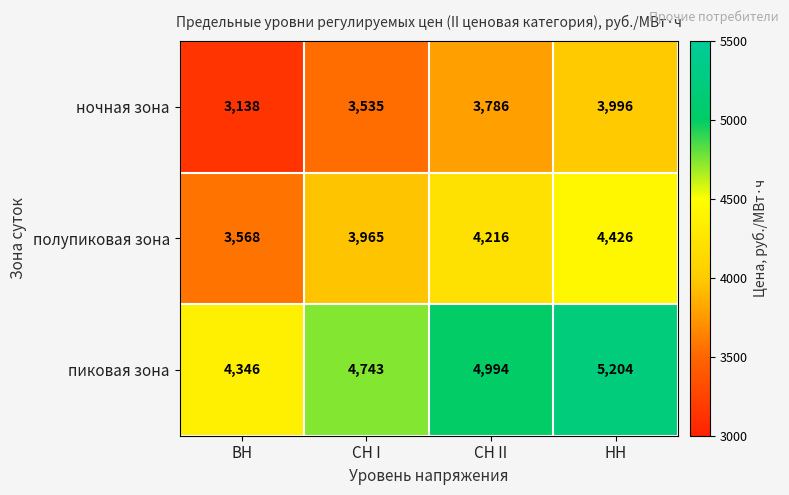

What is the spread (max minus min) of values at СН I?

1208